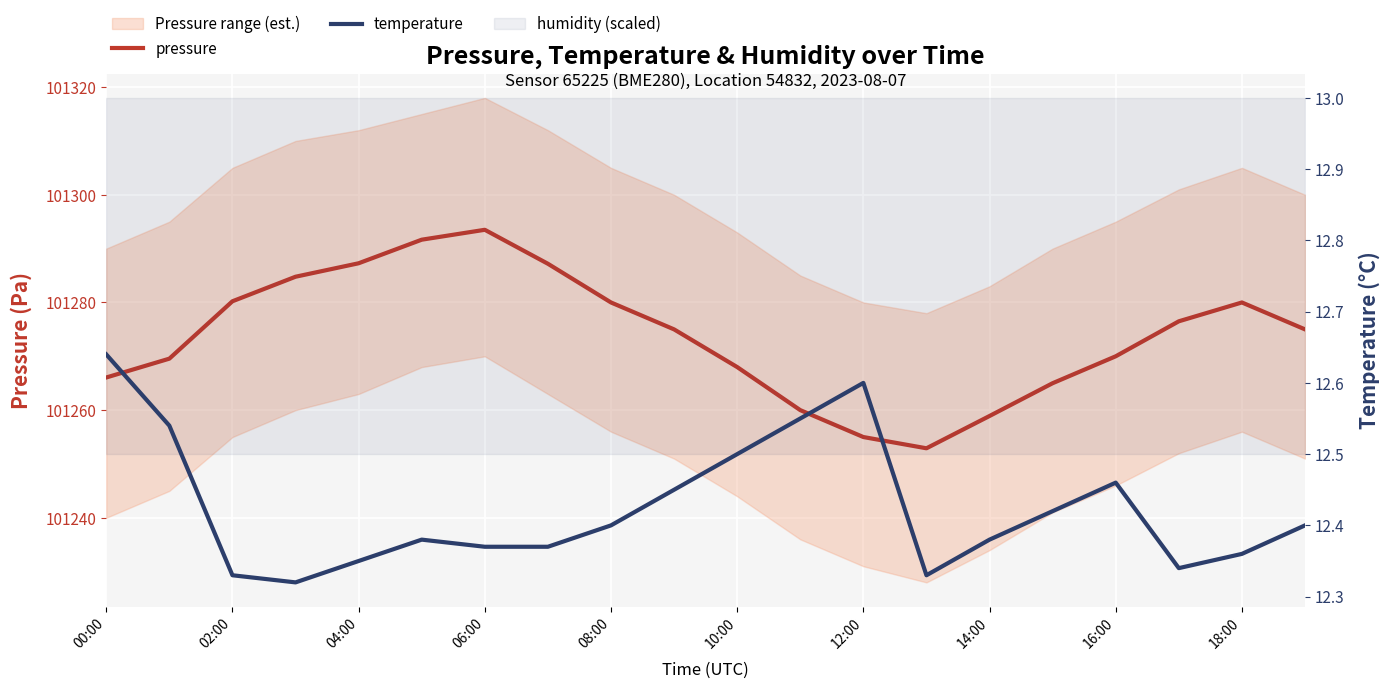

Rank the series by their maximum value, from lowest to highest.

temperature, pressure